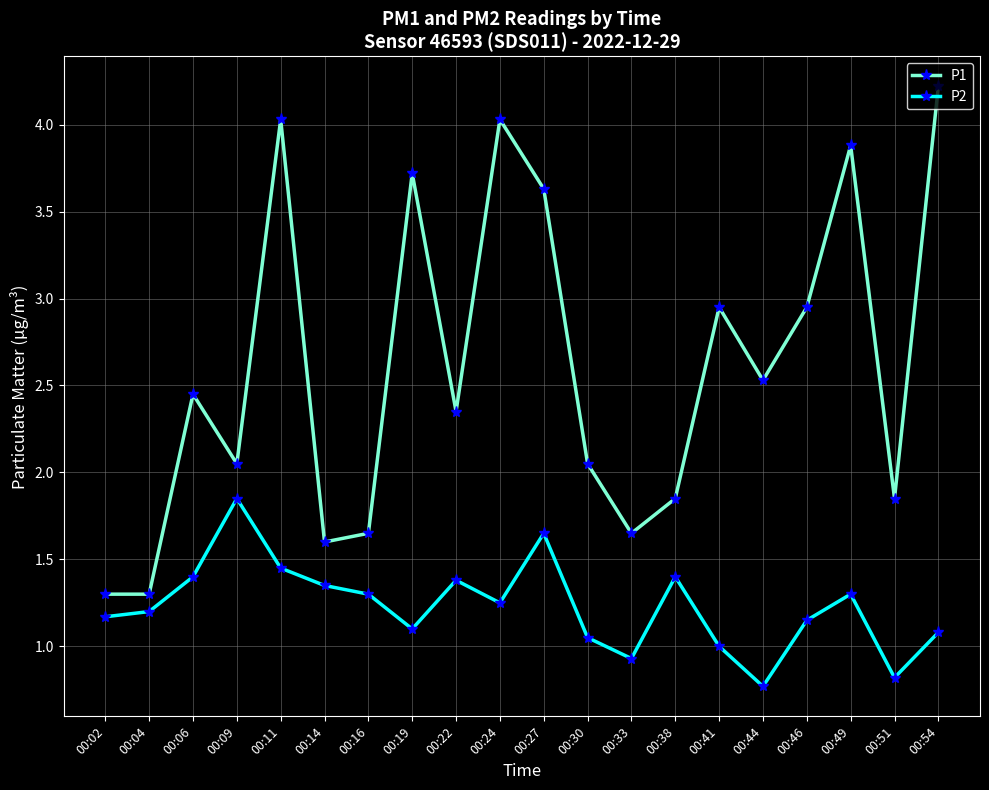

What is the value of the P2 point at the 18th from the left?

1.3